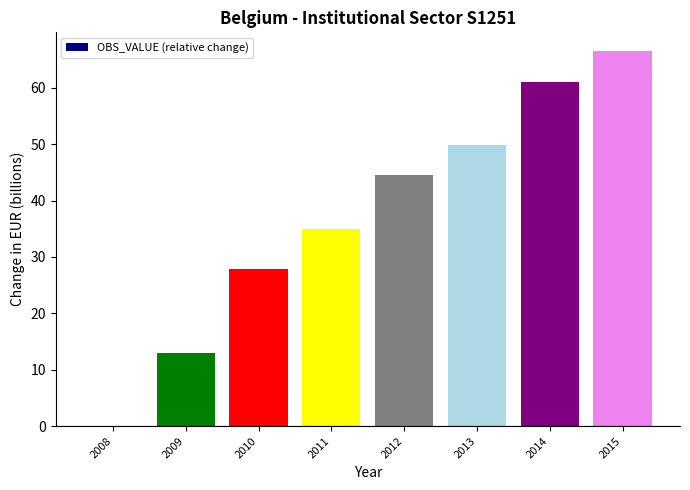

Reading left to right, what are all the values shown in this chart?

2008=0.0	2009=13.0	2010=28.0	2011=34.9	2012=44.5	2013=49.8	2014=61.1	2015=66.5